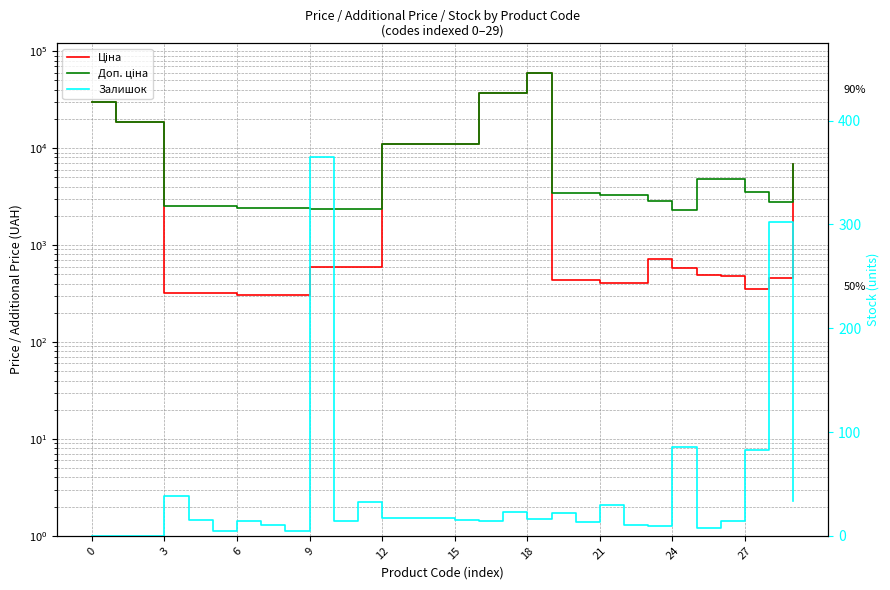

Rank the series by their maximum value, from highest to lowest.

Ціна, Доп. ціна, Залишок